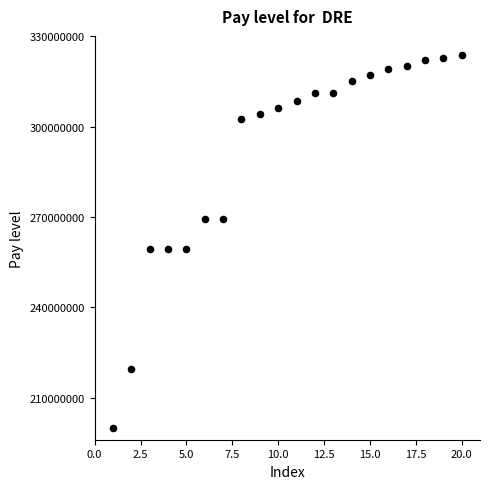

What is the range of Y values (max minus min)?

123583351